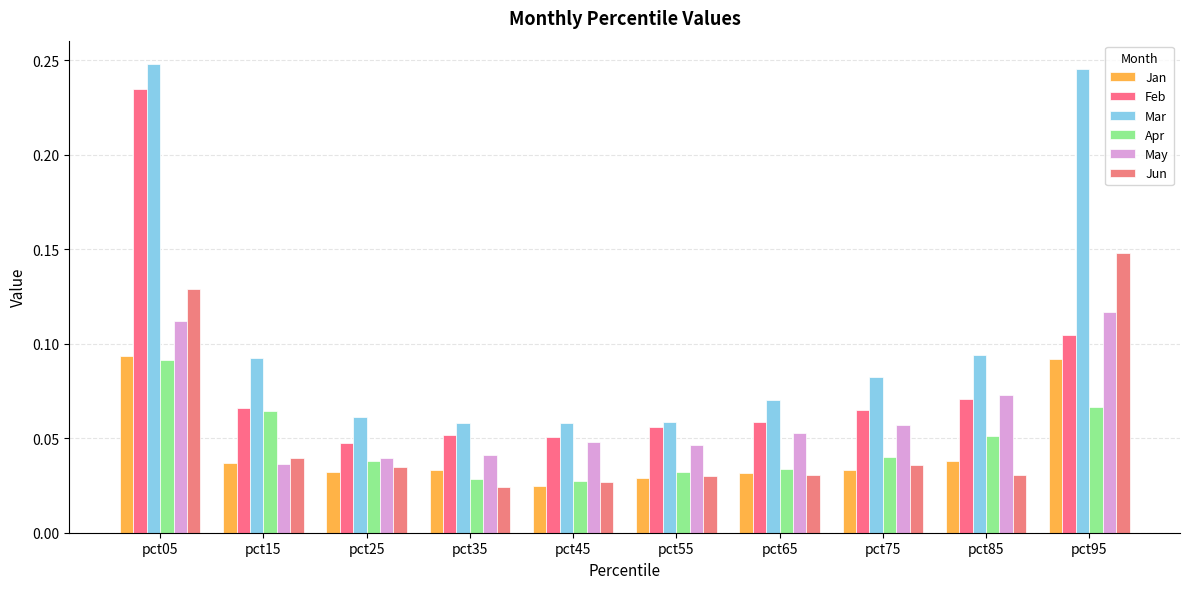

The value of Apr at pct75 is 0.1. True or false?

False